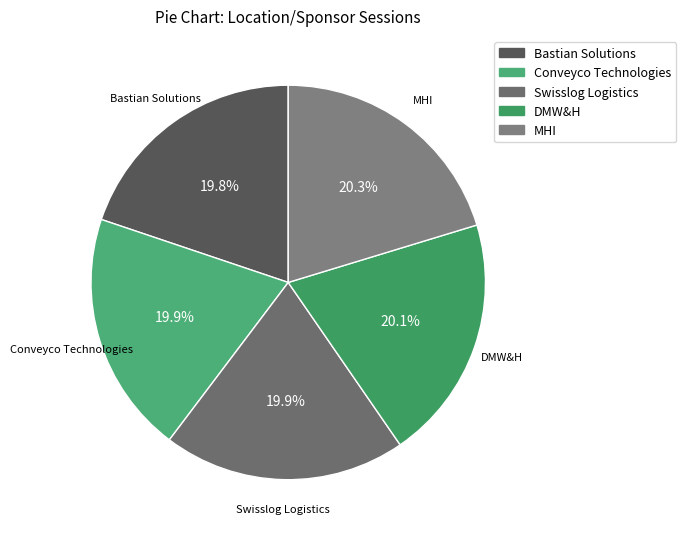

Is there a majority slice in this chart?

No